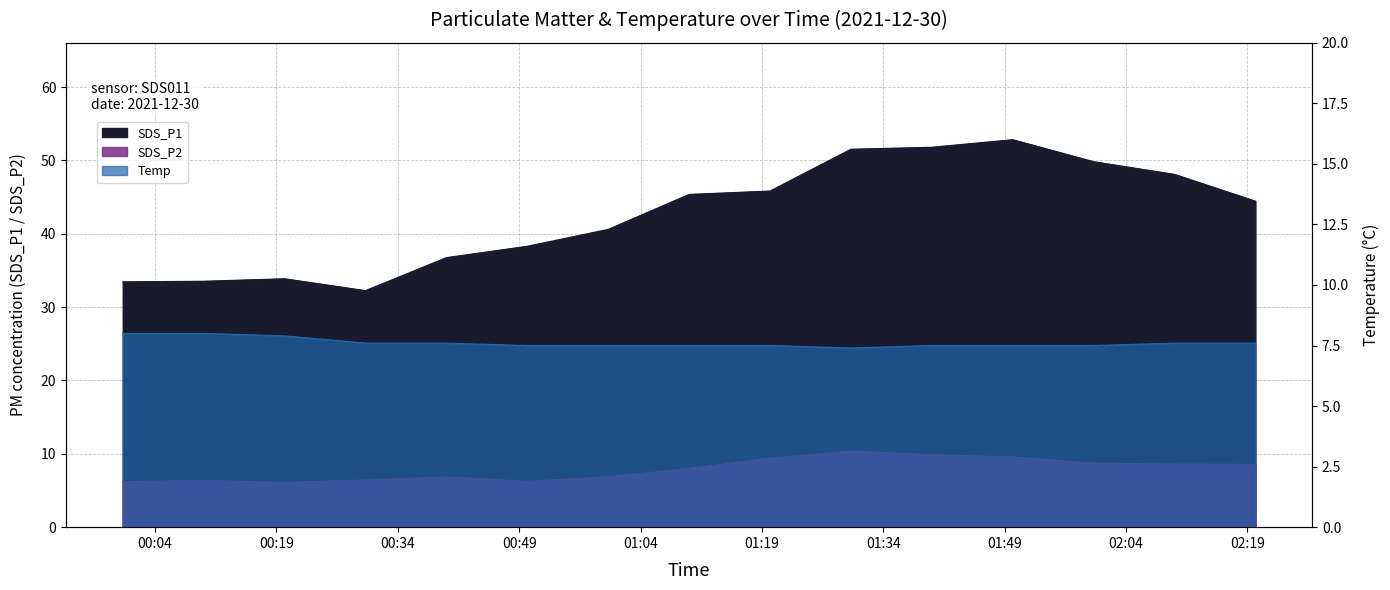

Rank the series by their maximum value, from highest to lowest.

SDS_P1, SDS_P2, Temp